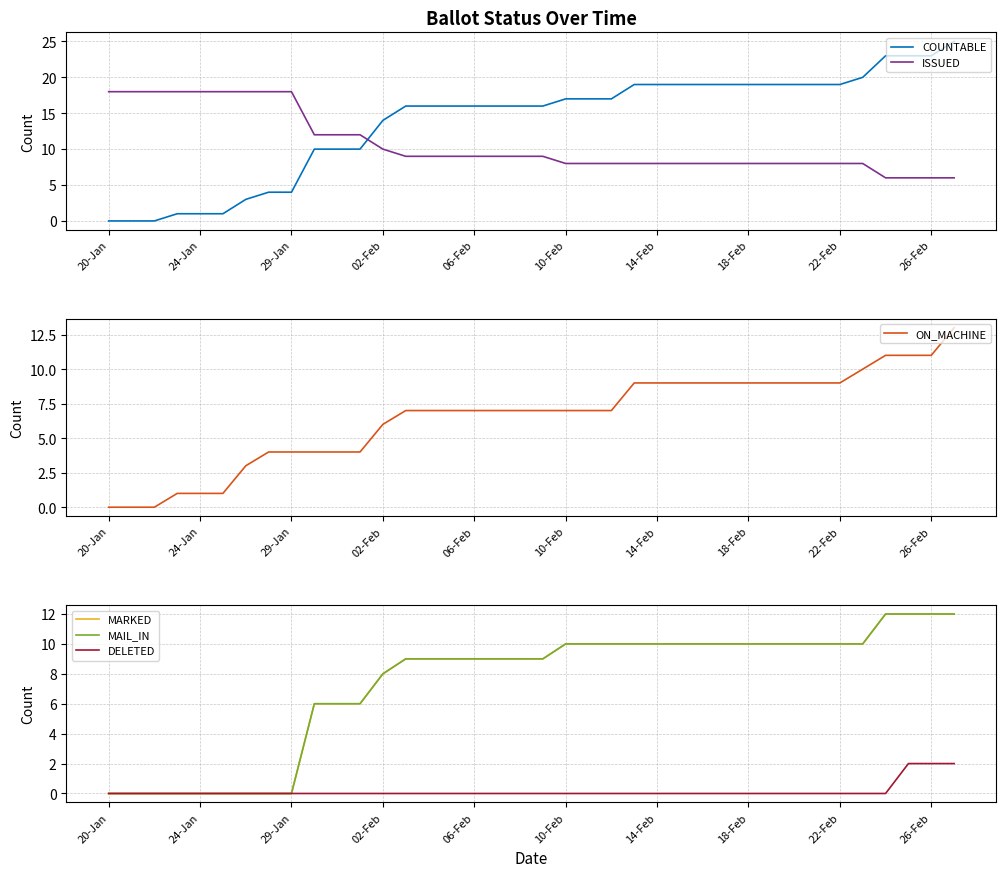

The COUNTABLE series shows 17 at 10-Feb. True or false?

True